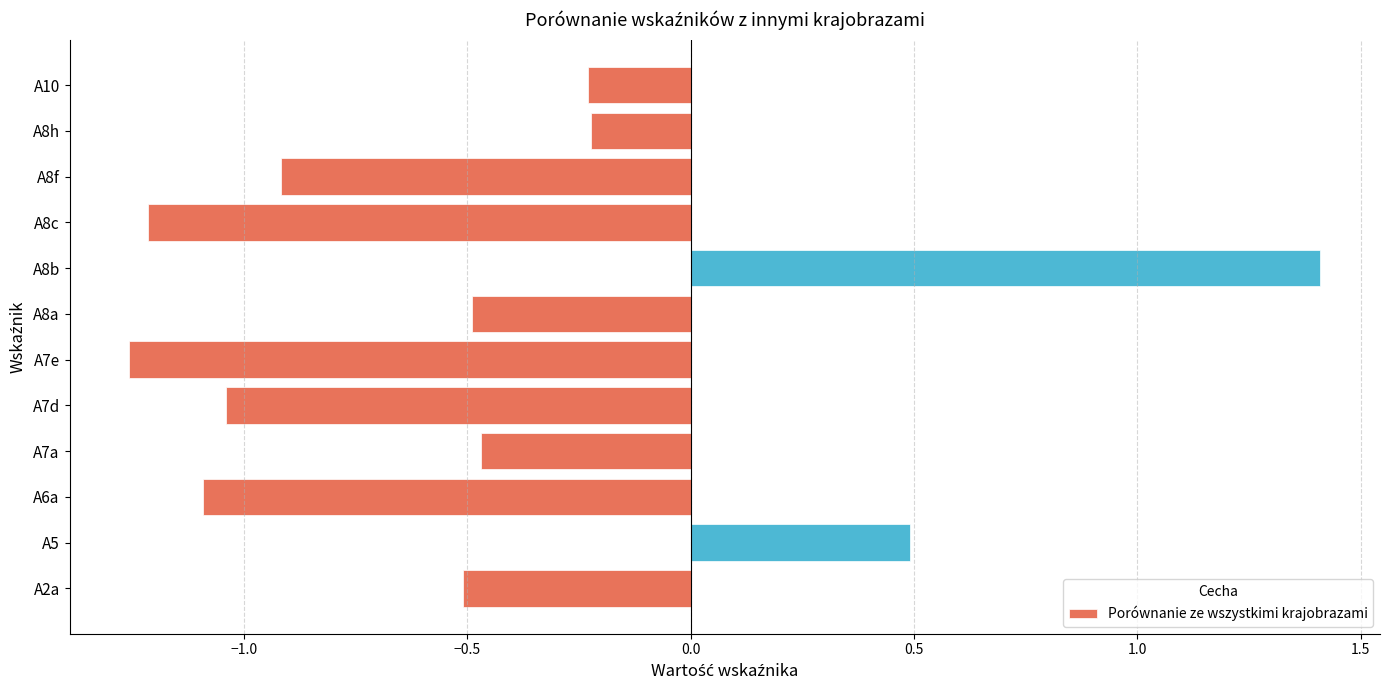

The chart shows a value of -0.3 at A7d. True or false?

False